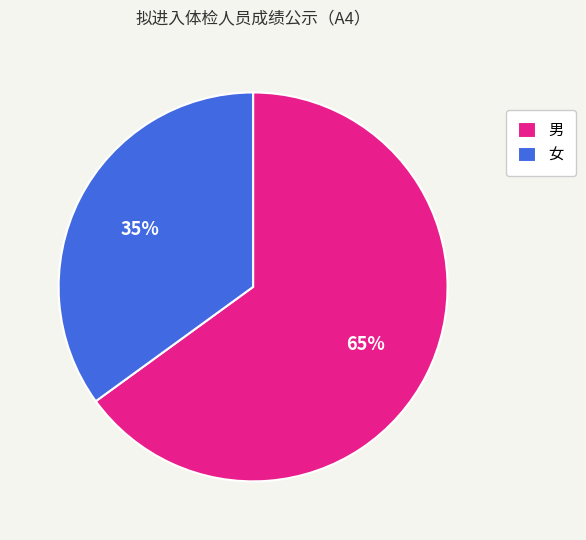

How many slices are in this pie chart?

2